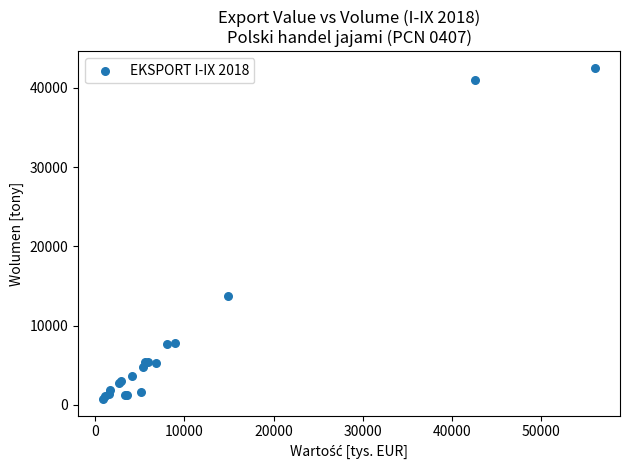

What Y value in the scatter plot is closest to 21621?

13705.1